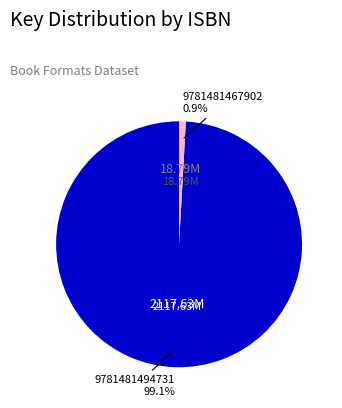

Which category has the biggest portion of the pie?

9781481494731